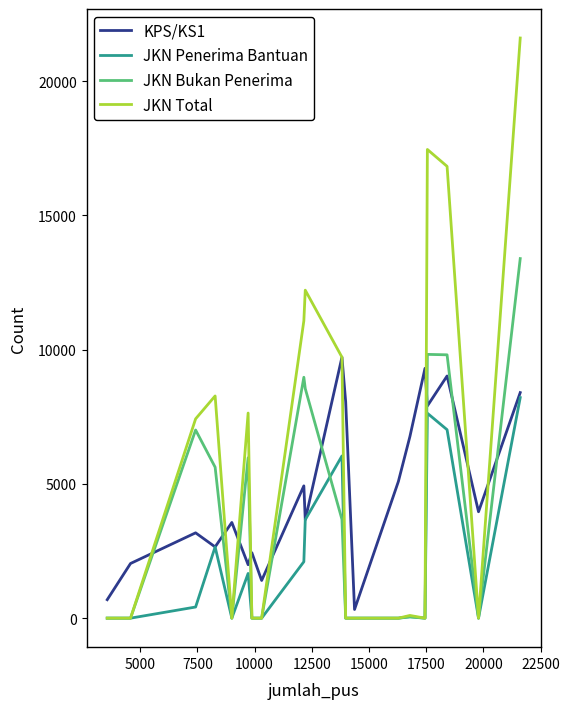

Which series has the largest range (max minus min)?

JKN Total